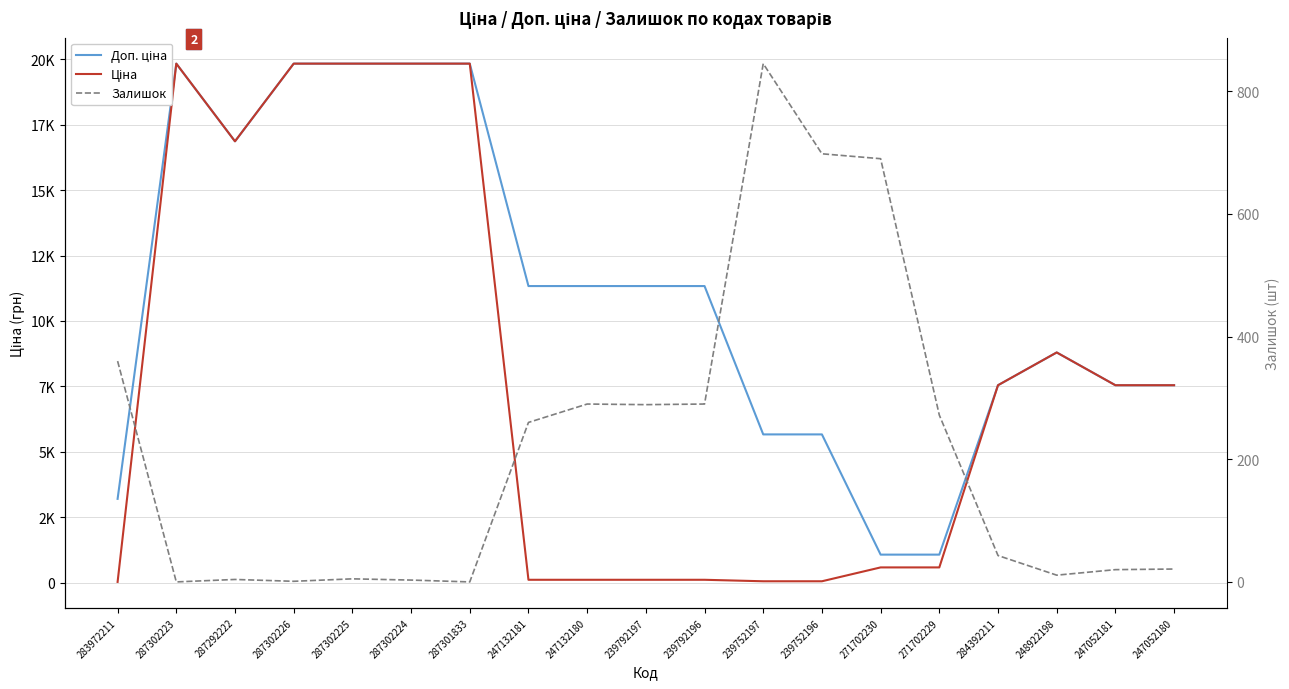

How many series are shown in this chart?

3